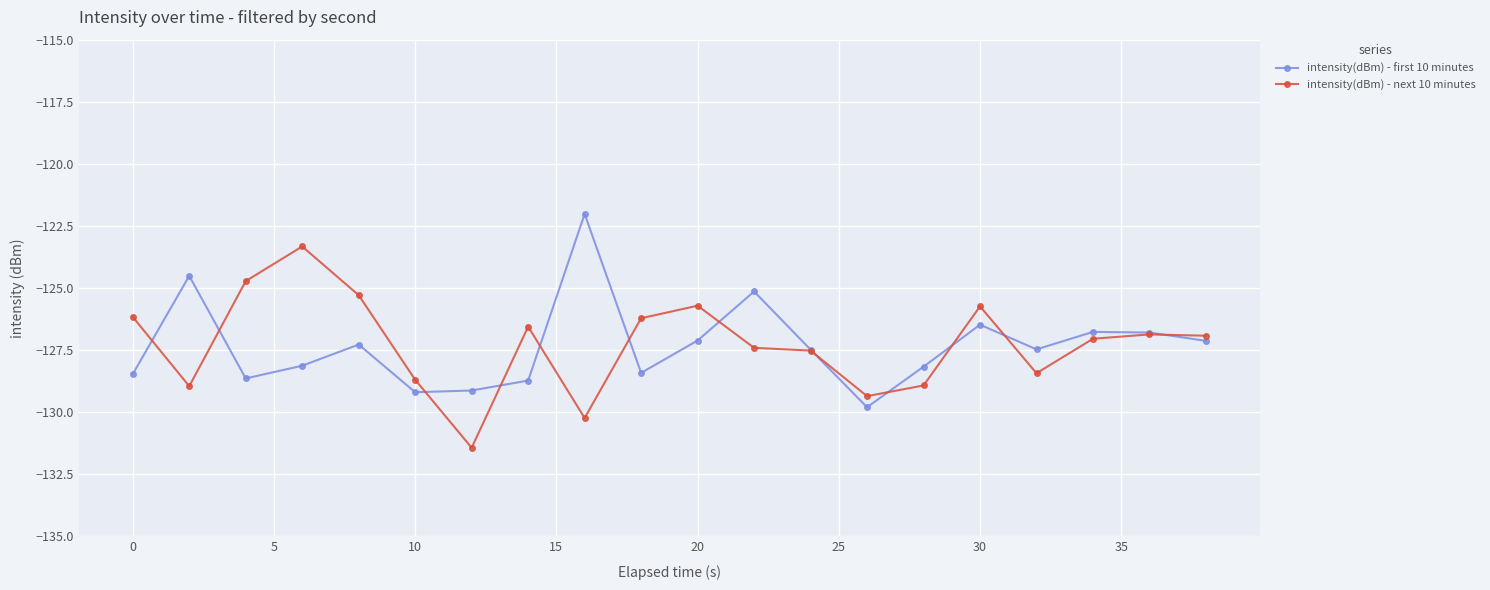

True or false: intensity(dBm) - first 10 minutes and intensity(dBm) - next 10 minutes cross at least once.

True